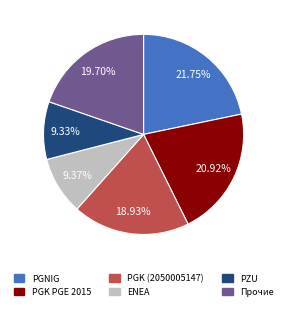

To the nearest percent, what is the difference between the largest and smallest slice percentages?

12%